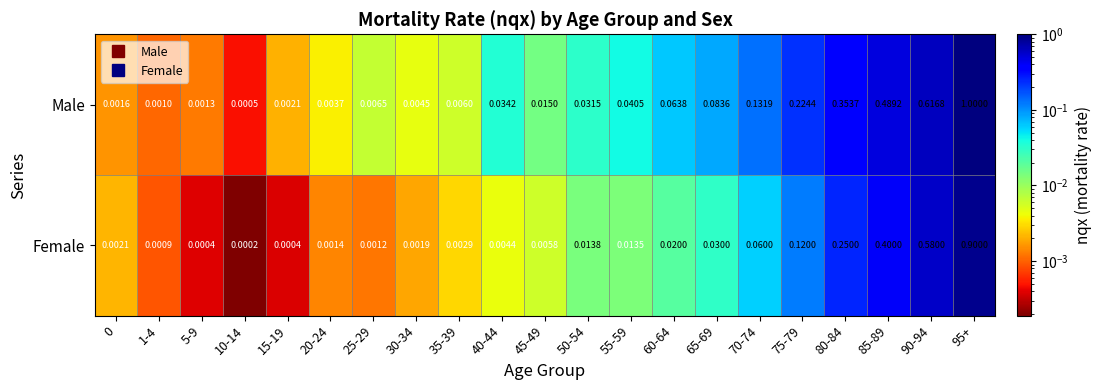

What is the greatest value displayed?

1.0